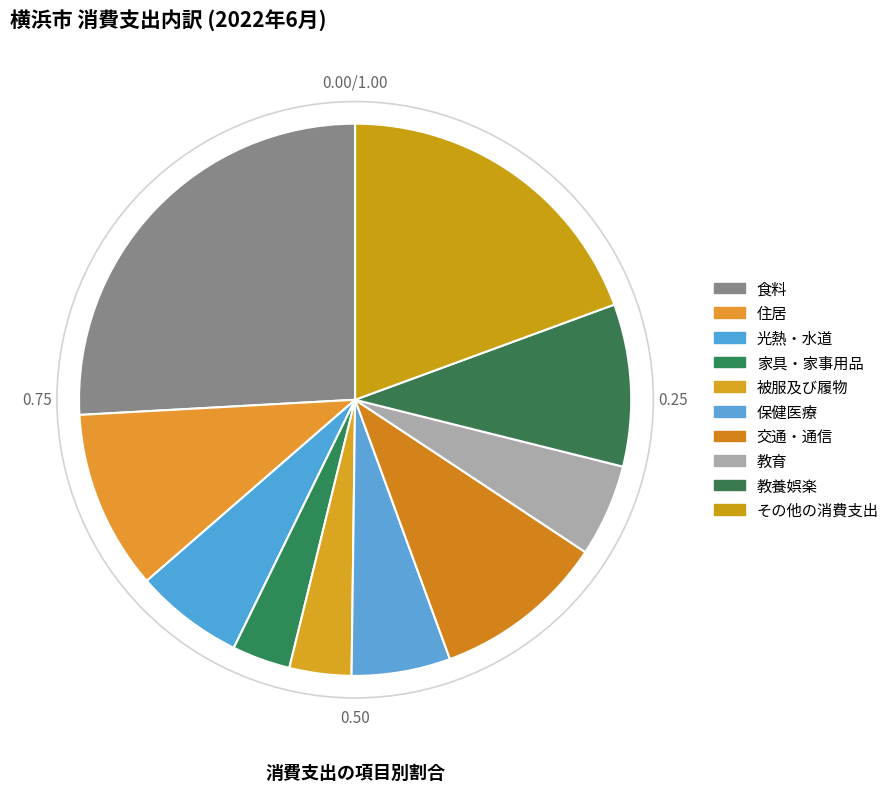

To the nearest percent, what is the difference between the largest and smallest slice percentages?

22%